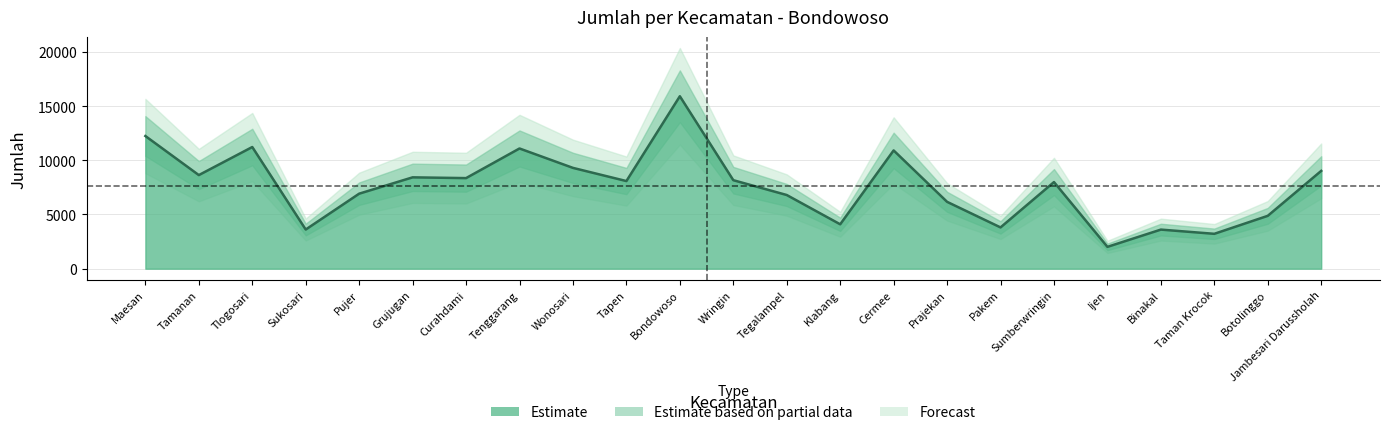

Reading left to right, what are all the values shown in this chart?

Maesan=12241	Tamanan=8636	Tlogosari=11225	Sukosari=3613	Pujer=6921	Grujugan=8428	Curahdami=8357	Tenggarang=11091	Wonosari=9301	Tapen=8085	Bondowoso=15910	Wringin=8166	Tegalampel=6798	Klabang=4097	Cermee=10912	Prajekan=6168	Pakem=3808	Sumberwringin=7992	Ijen=2014	Binakal=3607	Taman Krocok=3218	Botolinggo=4877	Jambesari Darussholah=9024